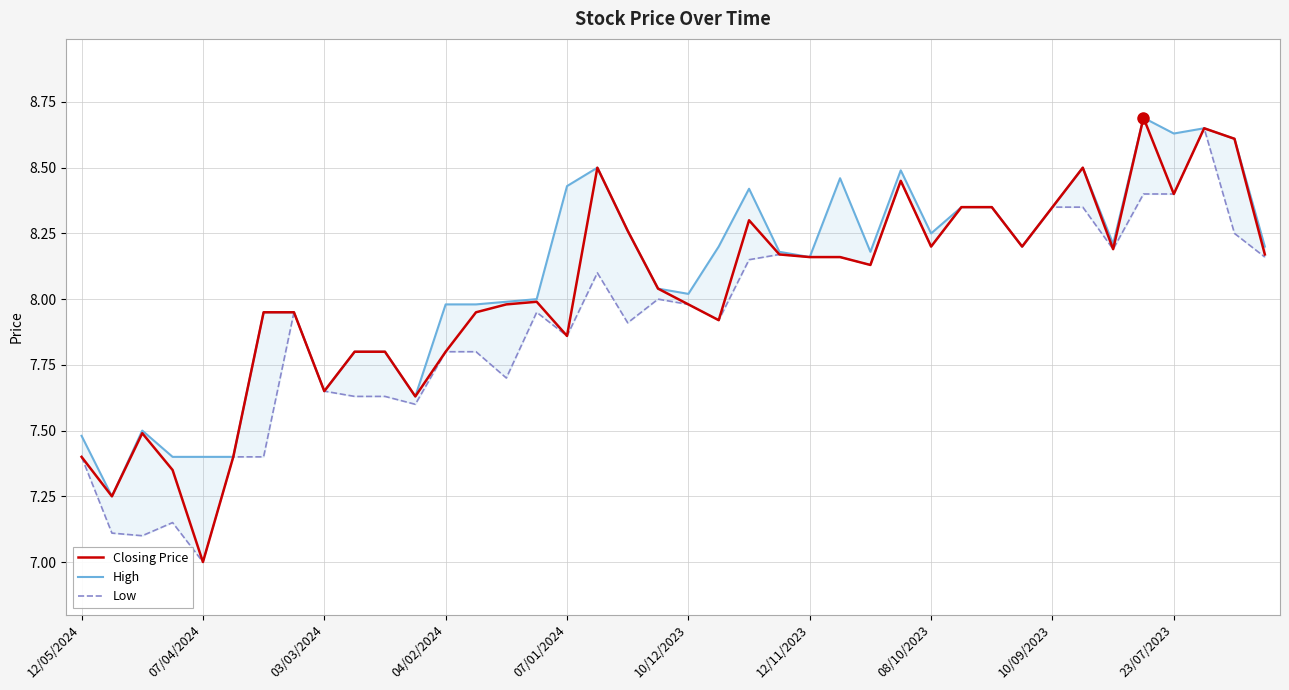

What is the sum of the High values at 26 and 21?

16.4